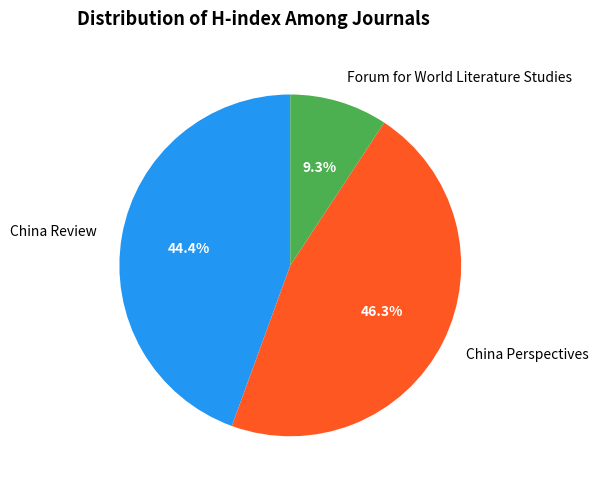

What is the smallest slice in the pie chart?

Forum for World Literature Studies